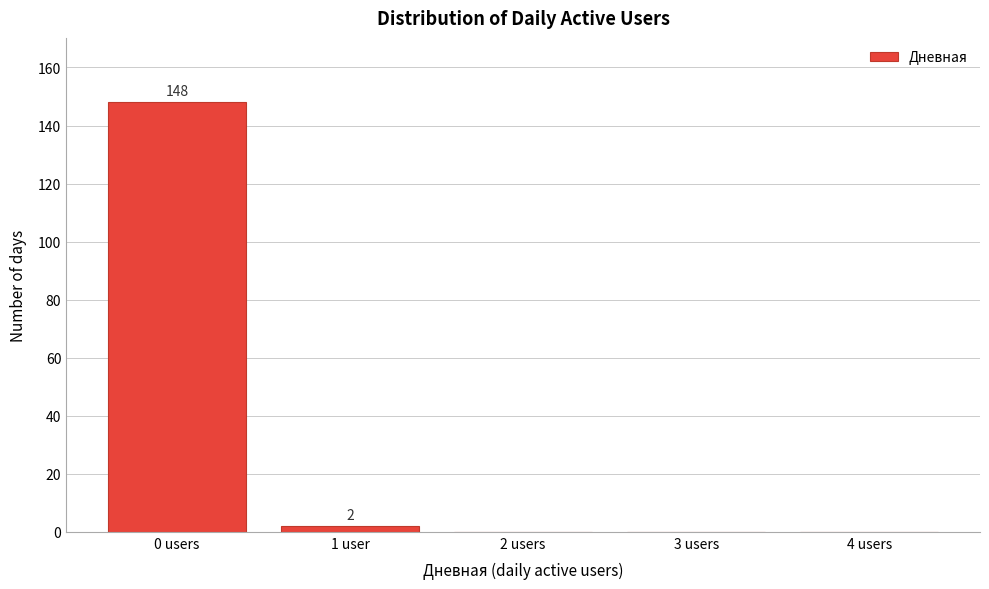

Reading left to right, extract all data points from this chart.

0 users=148	1 user=2	2 users=0	3 users=0	4 users=0